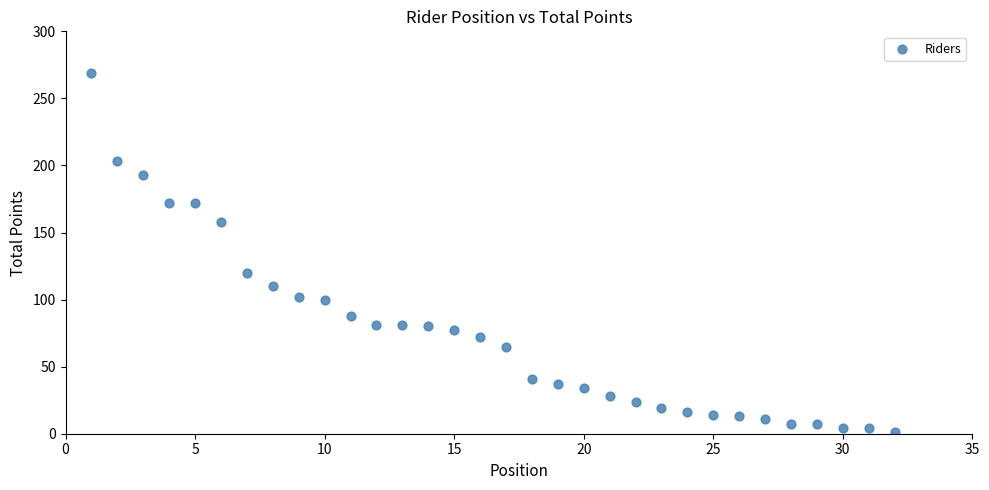

What is the range of Y values (max minus min)?

268